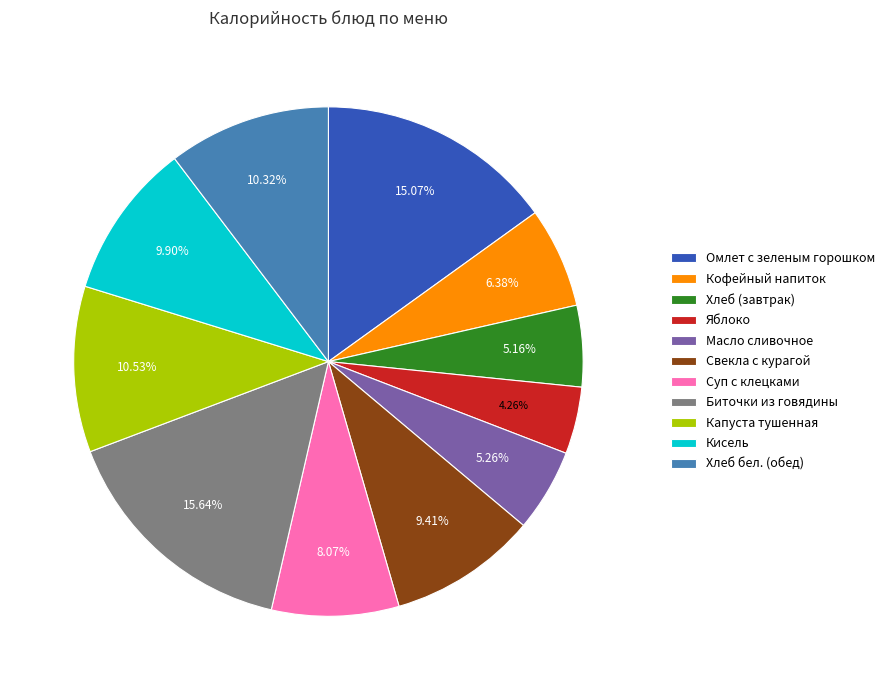

Approximately how many times larger is the value at Масло сливочное compared to Биточки из говядины?

0.3